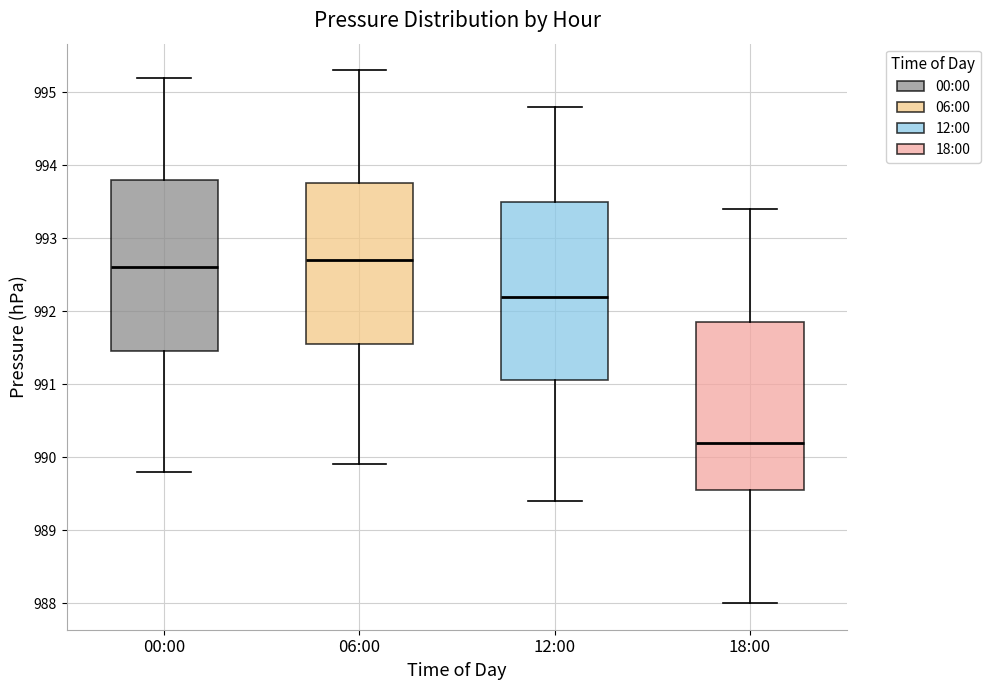

Which box is the tallest, from its lower edge to its upper edge?

12:00